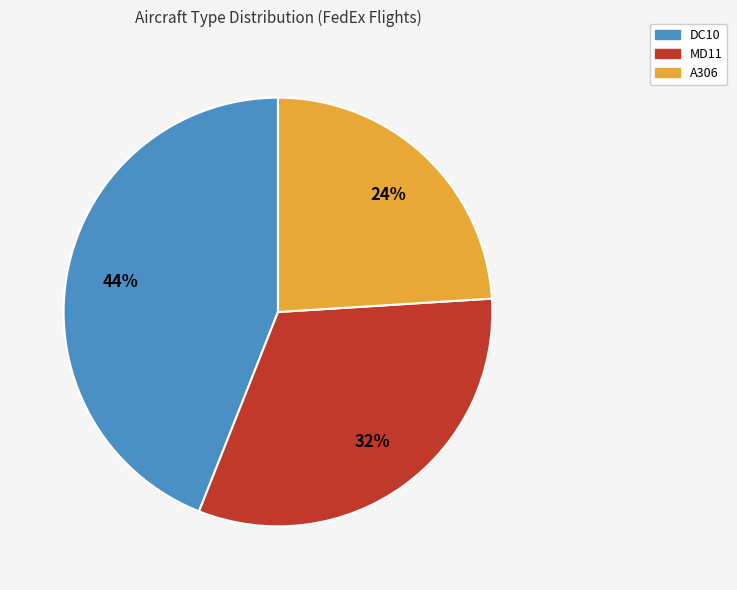

To the nearest percent, what is the average slice percentage?

33%